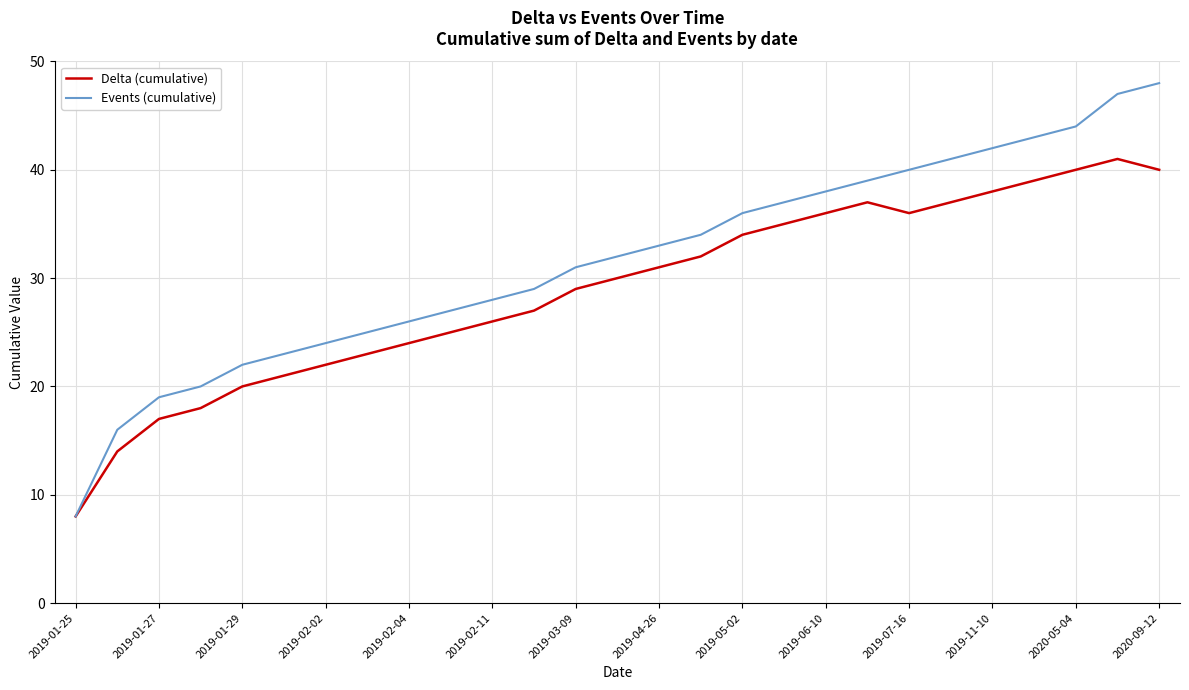

How many distinct data groups are displayed?

2